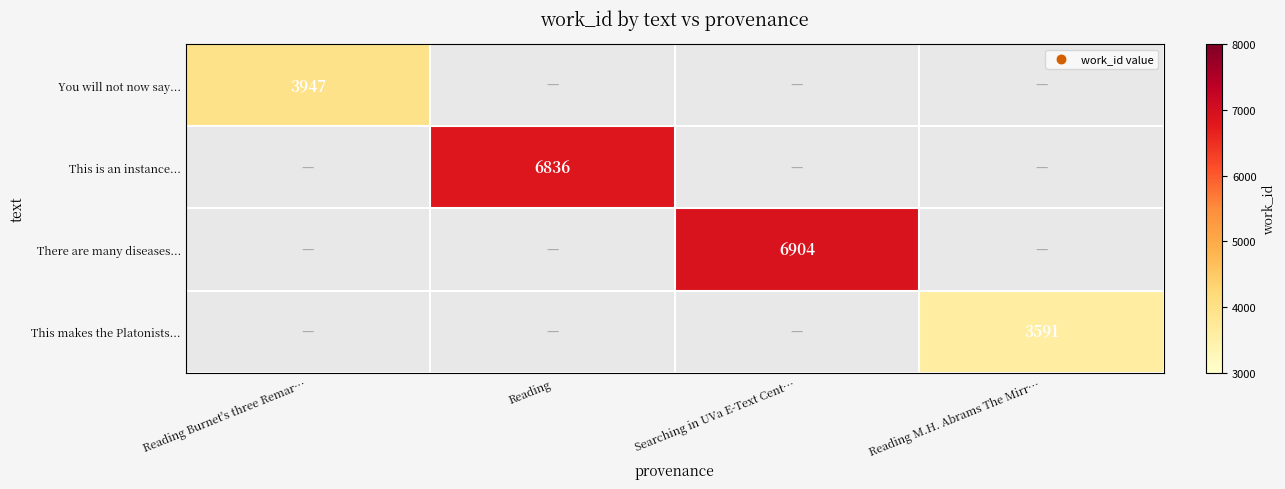

Is it true that You will not now say... equals 2568 at Reading Burnet's three Remar…?

False